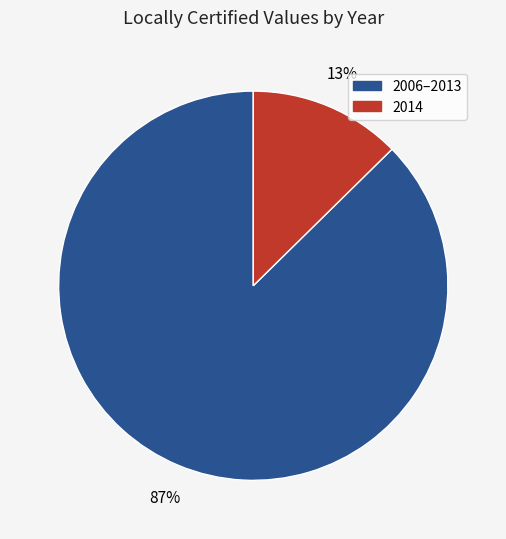

Does any single category account for the majority?

Yes